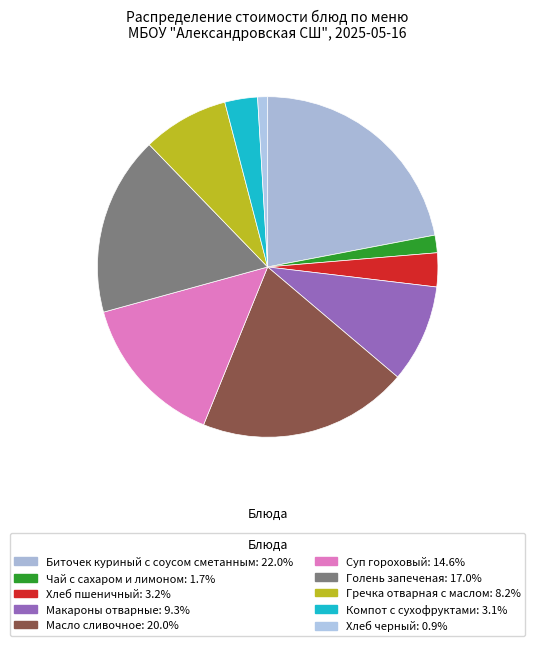

Which slice is the largest?

Биточек куриный с соусом сметанным